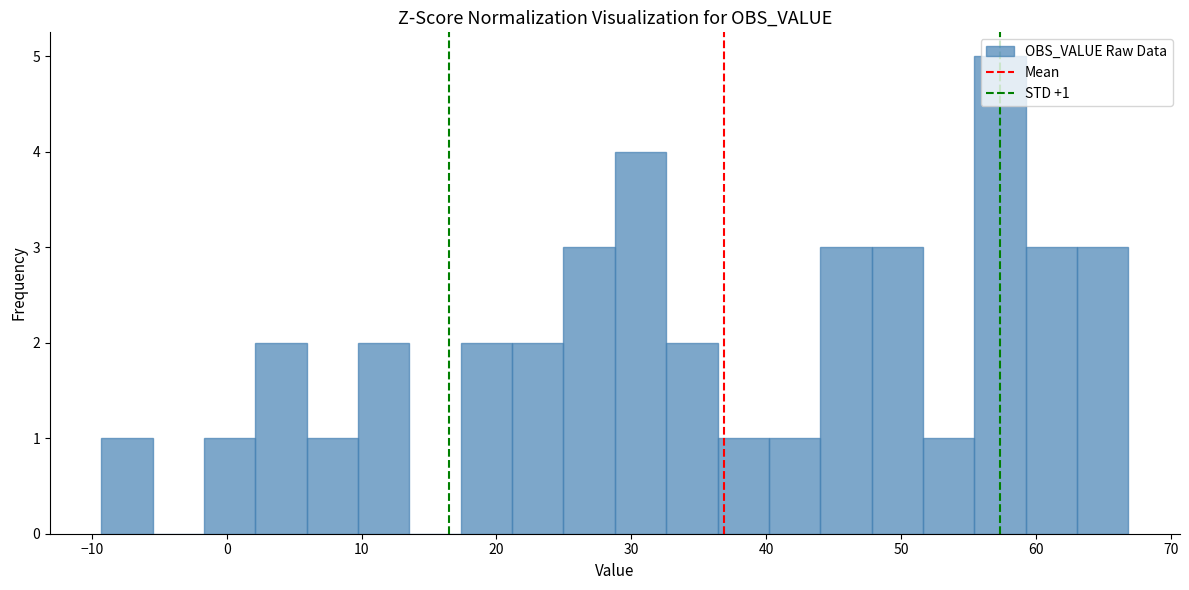

Around what value on the x-axis is the tallest bar? Give the approximate position of its centre, as read against the axis.

57